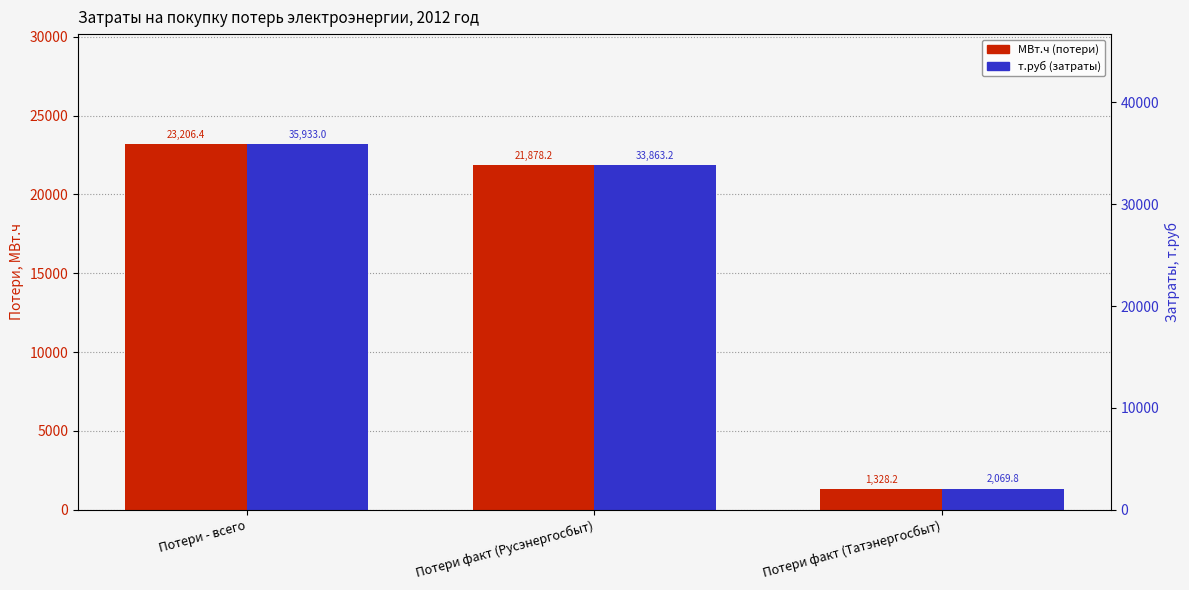

Are the bars grouped side by side (vs. stacked)?

Yes